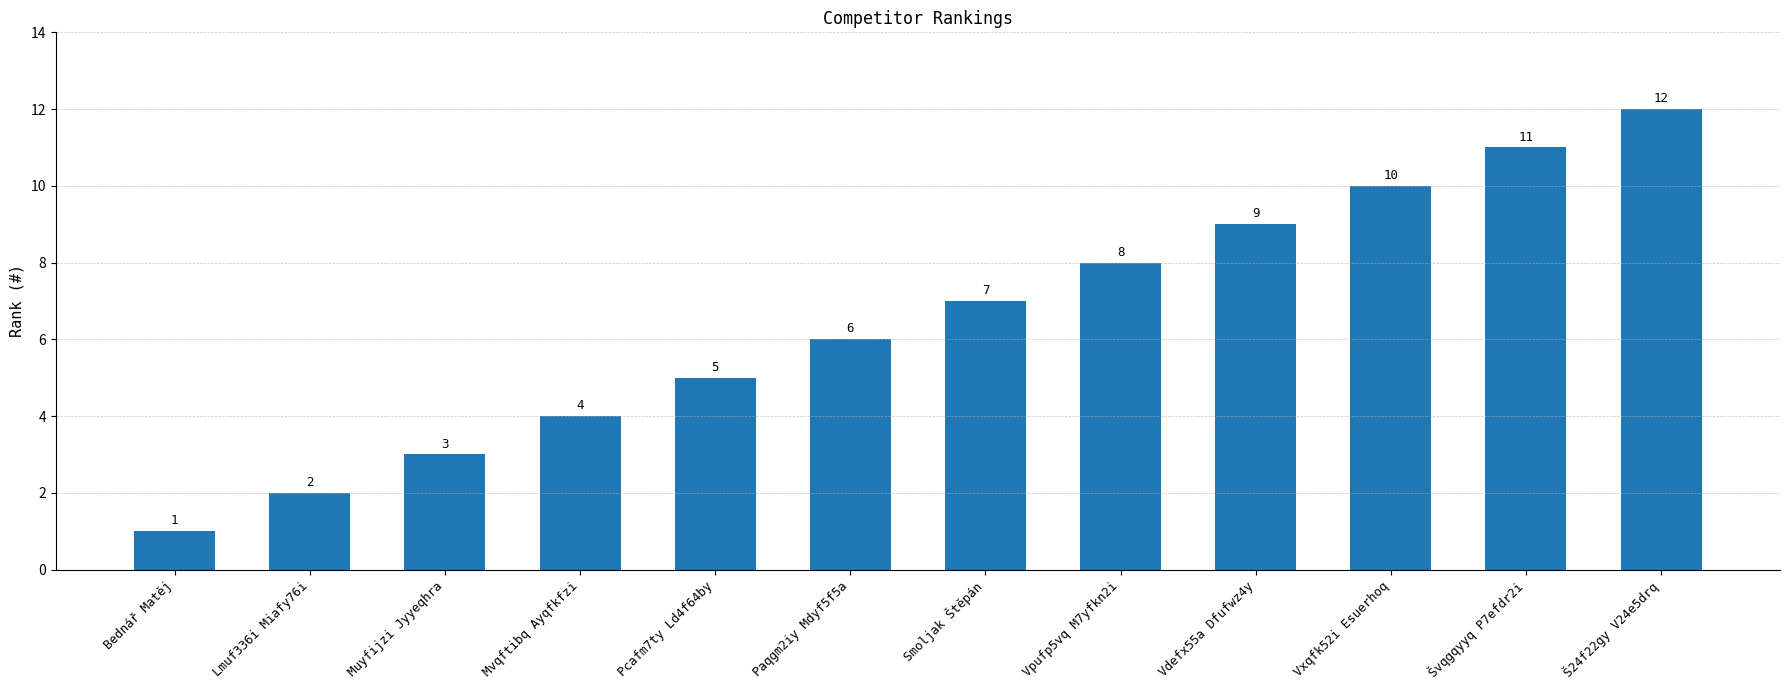

The chart shows a value of 12 at Vpufp5vq M7yfkn2i. True or false?

False